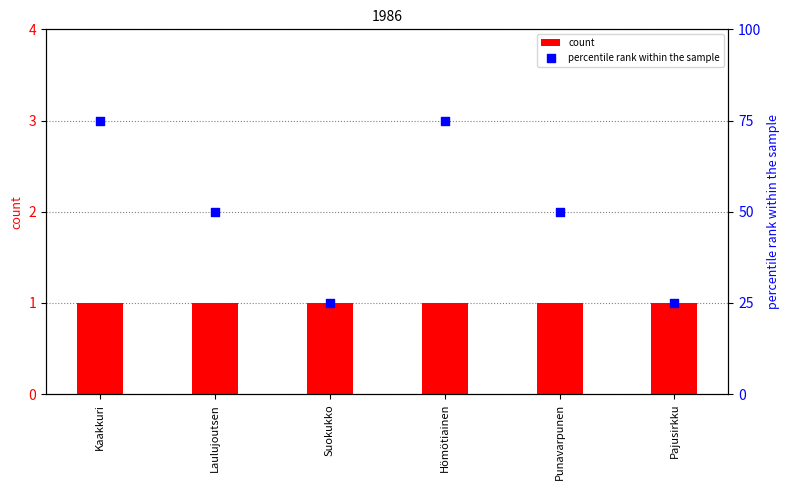

What is the total value across all series at Pajusirkku?

26